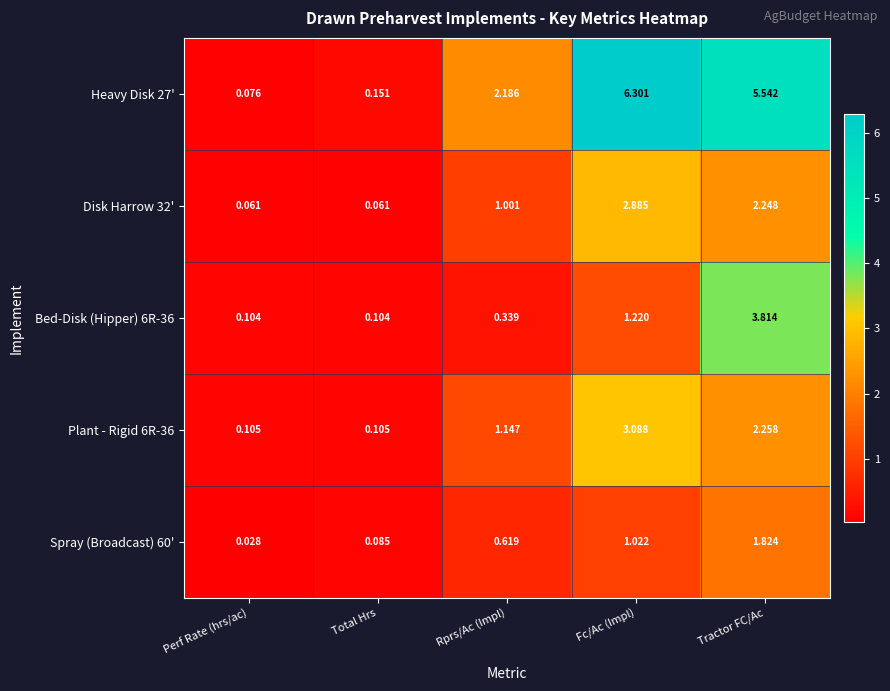

List the labels in order of Heavy Disk 27' value, smallest first.

Perf Rate (hrs/ac), Total Hrs, Rprs/Ac (Impl), Tractor FC/Ac, Fc/Ac (Impl)